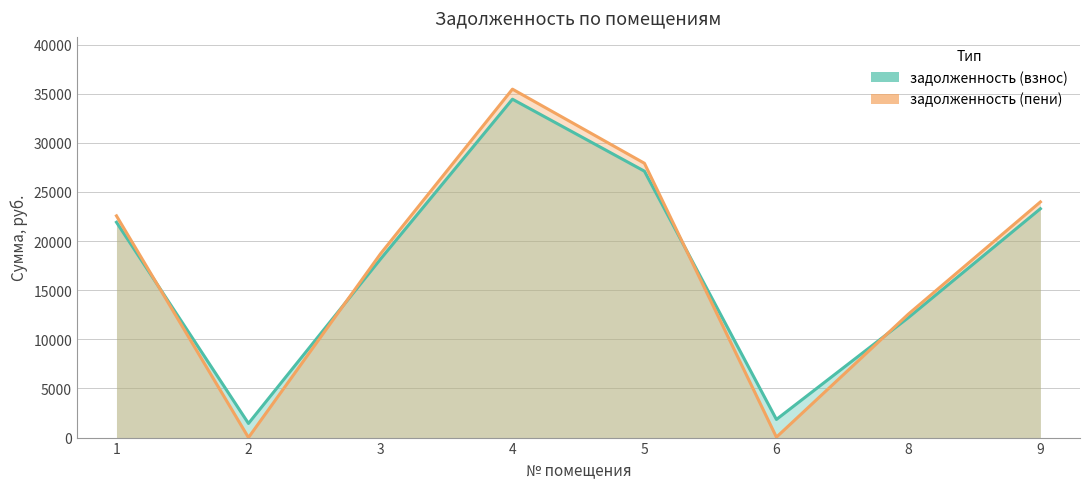

Is the value of задолженность (взнос) at 4 greater than the value of задолженность (пени) at 3?

Yes